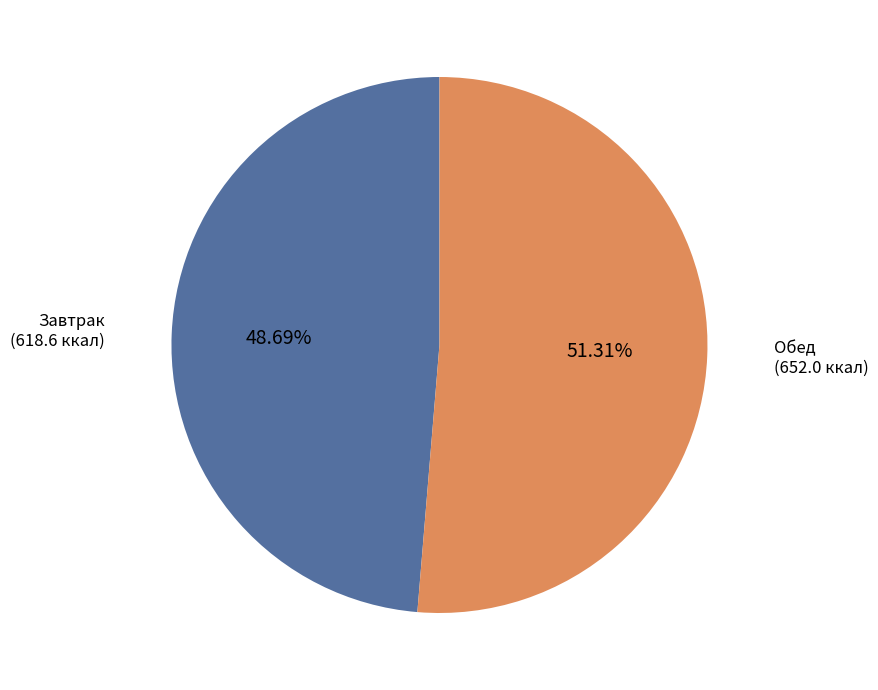

Is there any slice that represents more than half of the pie?

Yes